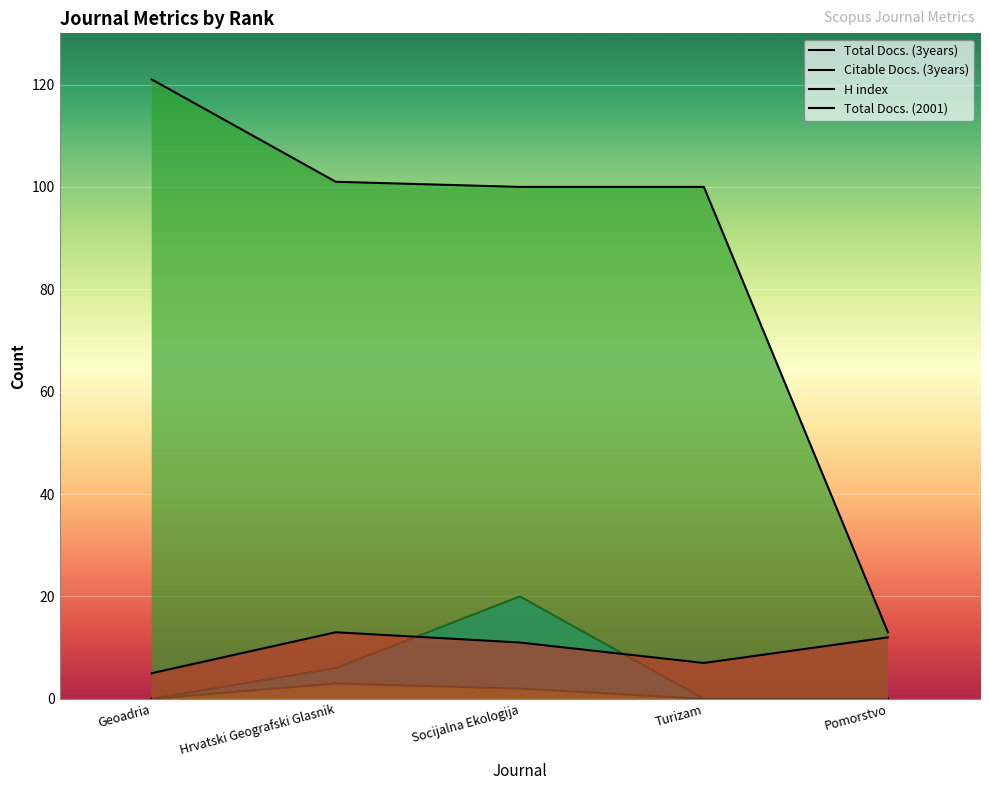

What is the spread (max minus min) of values at Geoadria?

121